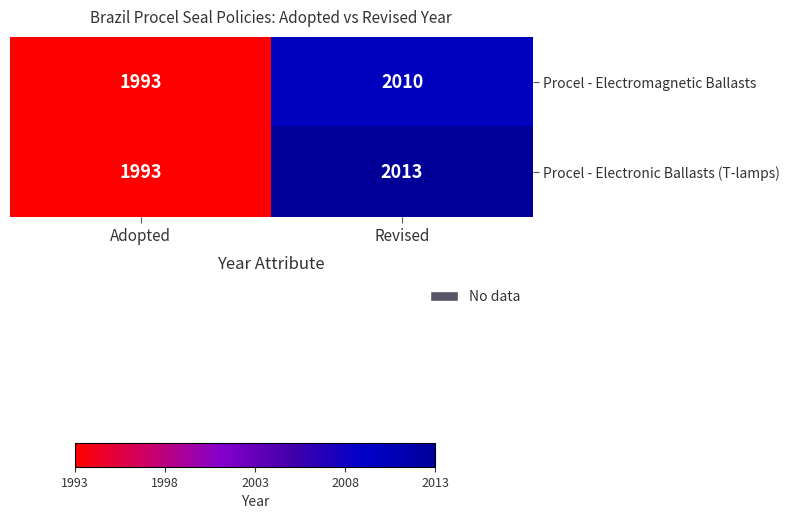

What is the sum of all Procel - Electronic Ballasts (T-lamps) values?

4006